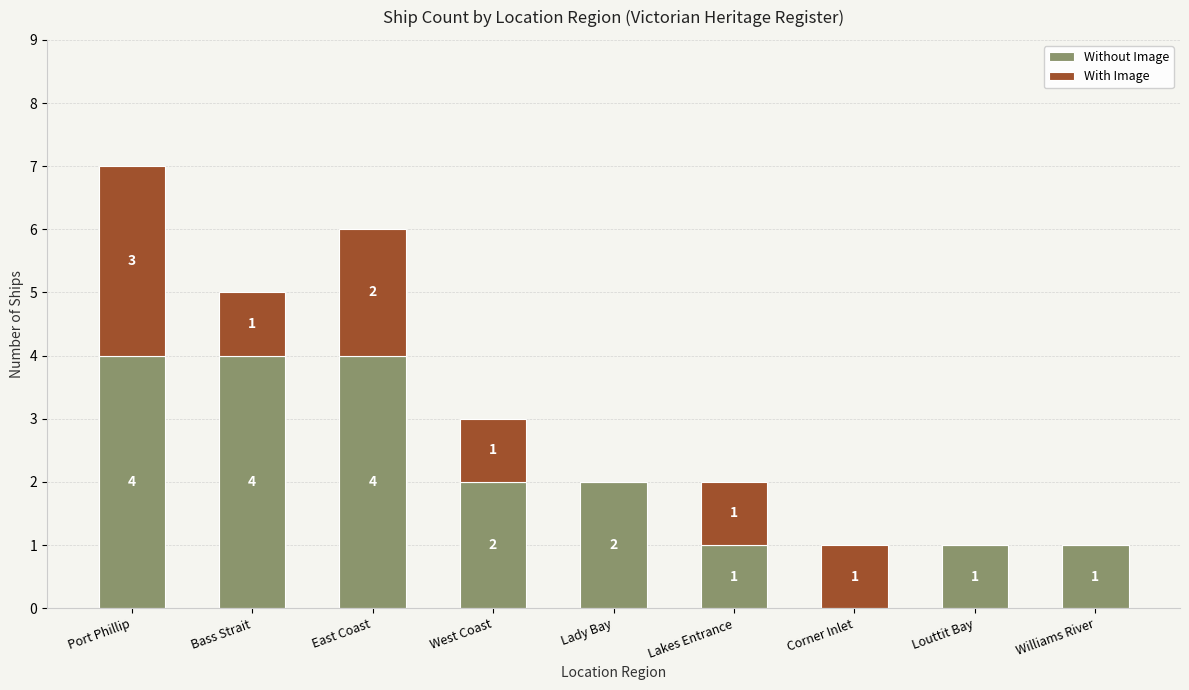

What is the highest value of the Without Image series?

4